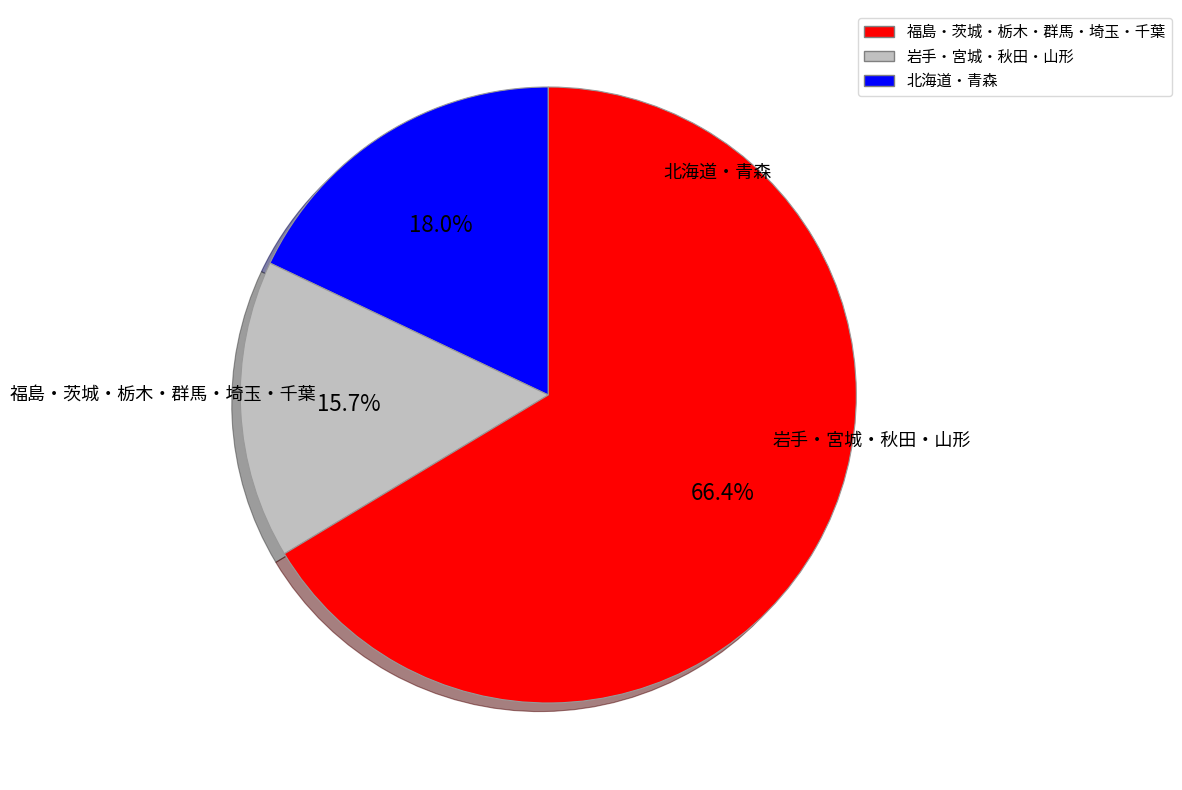

Is there a majority slice in this chart?

Yes